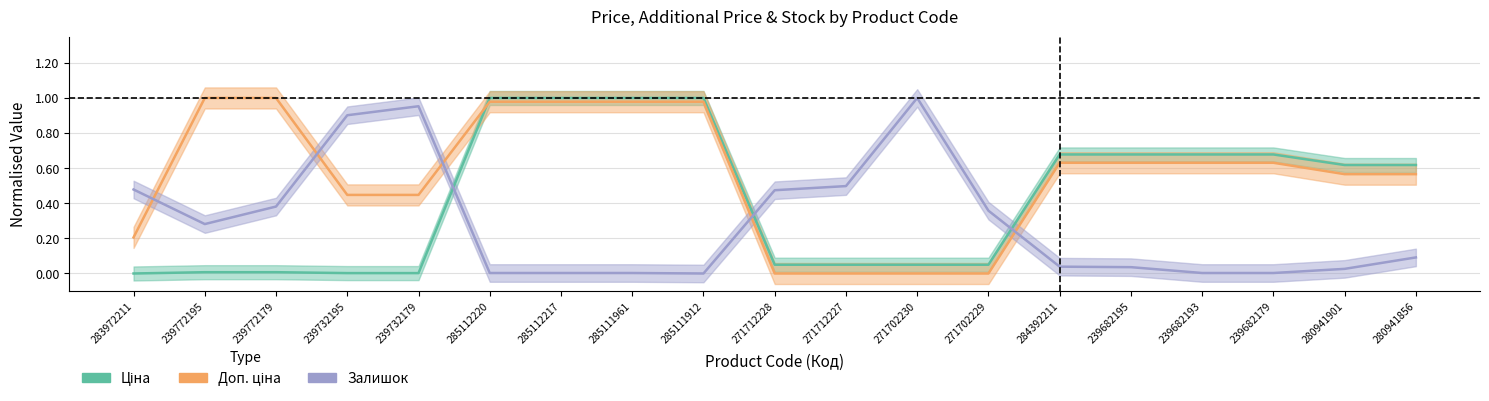

What is the difference between the highest and lowest values at 239772195?

1.0